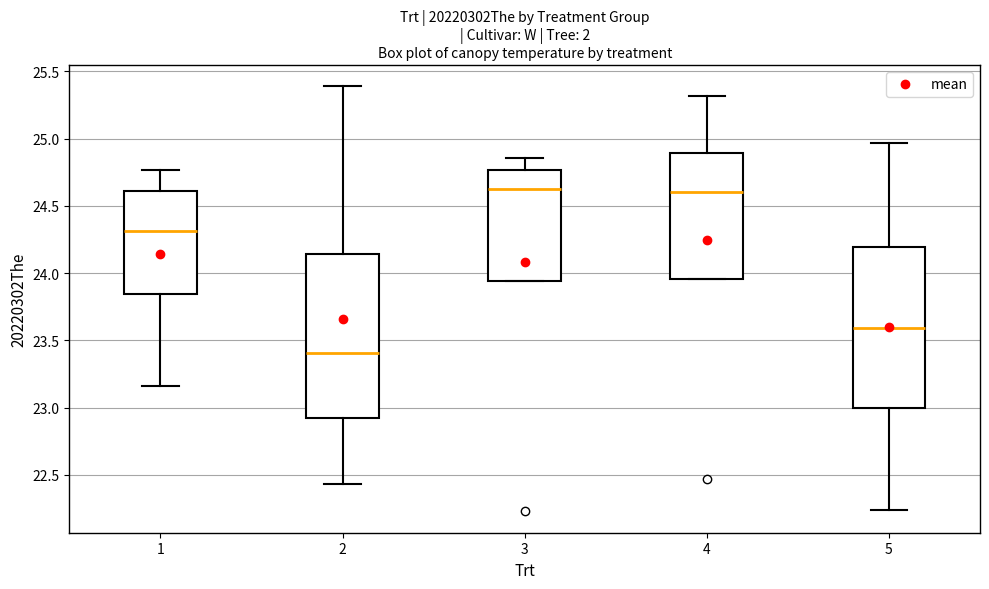

Where is the lower edge of the box at x = 2 on the y-axis? The values are not printed on the chart, so give them approximately, as read against the axis.

22.90